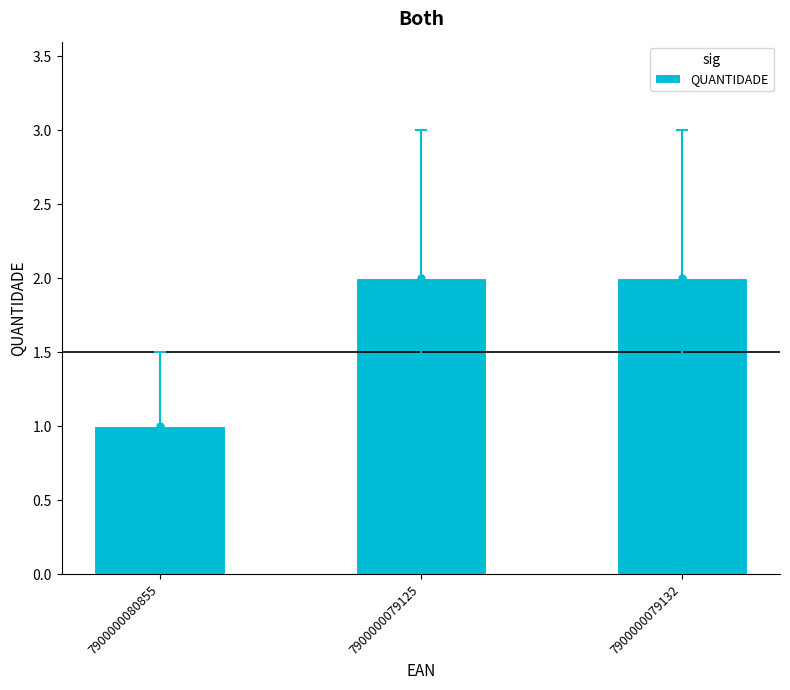

What is the greatest value displayed?

2